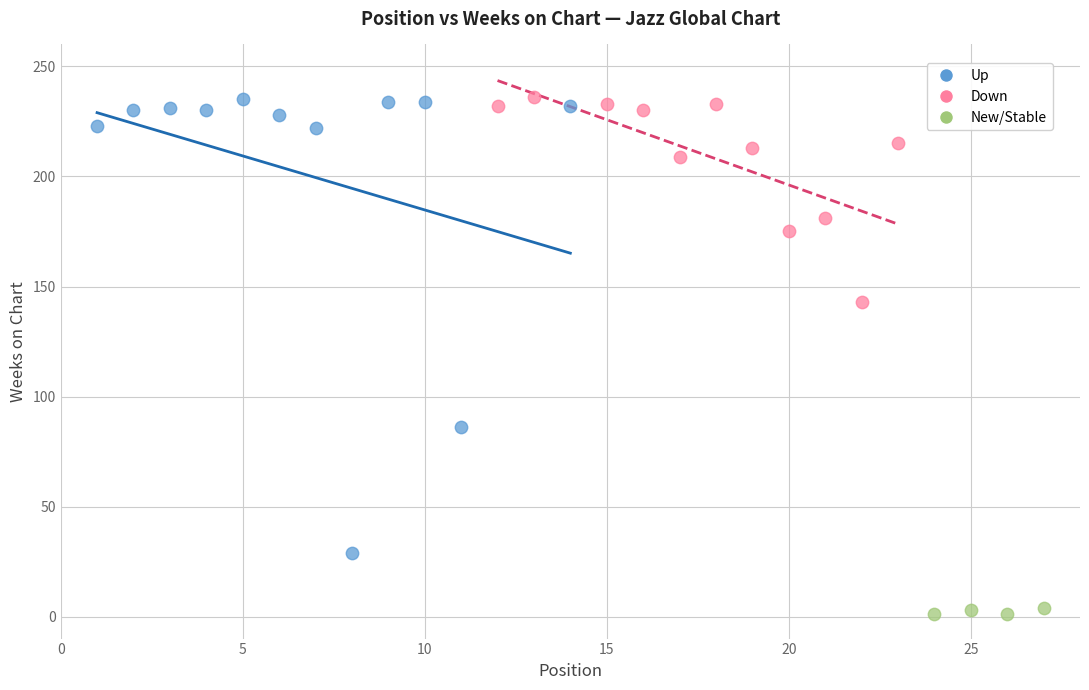

Which series has the largest Y range (max minus min)?

Up